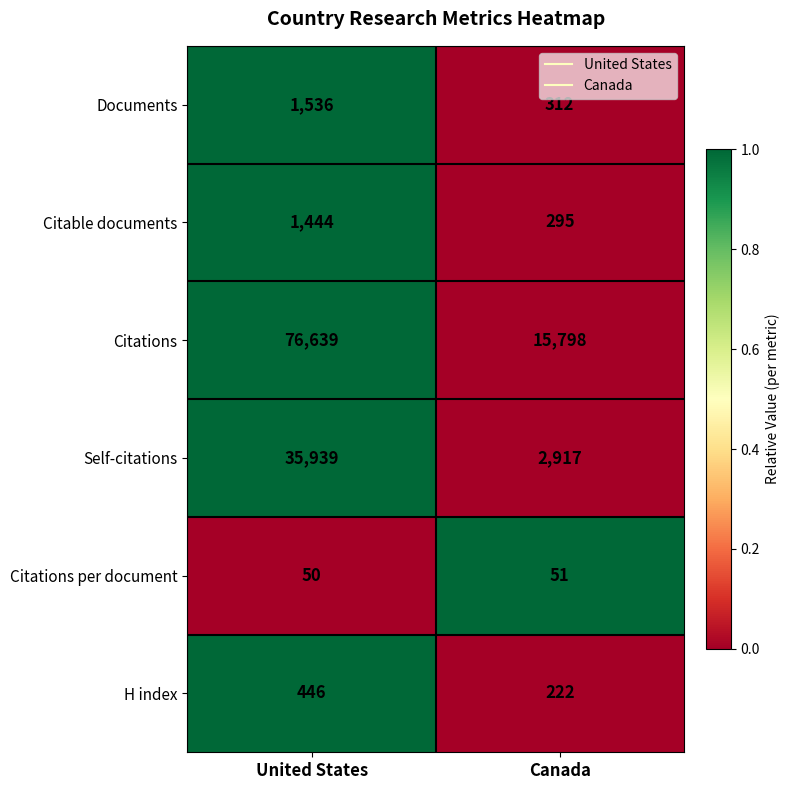

True or false: Self-citations has a value of 35939 at United States.

True